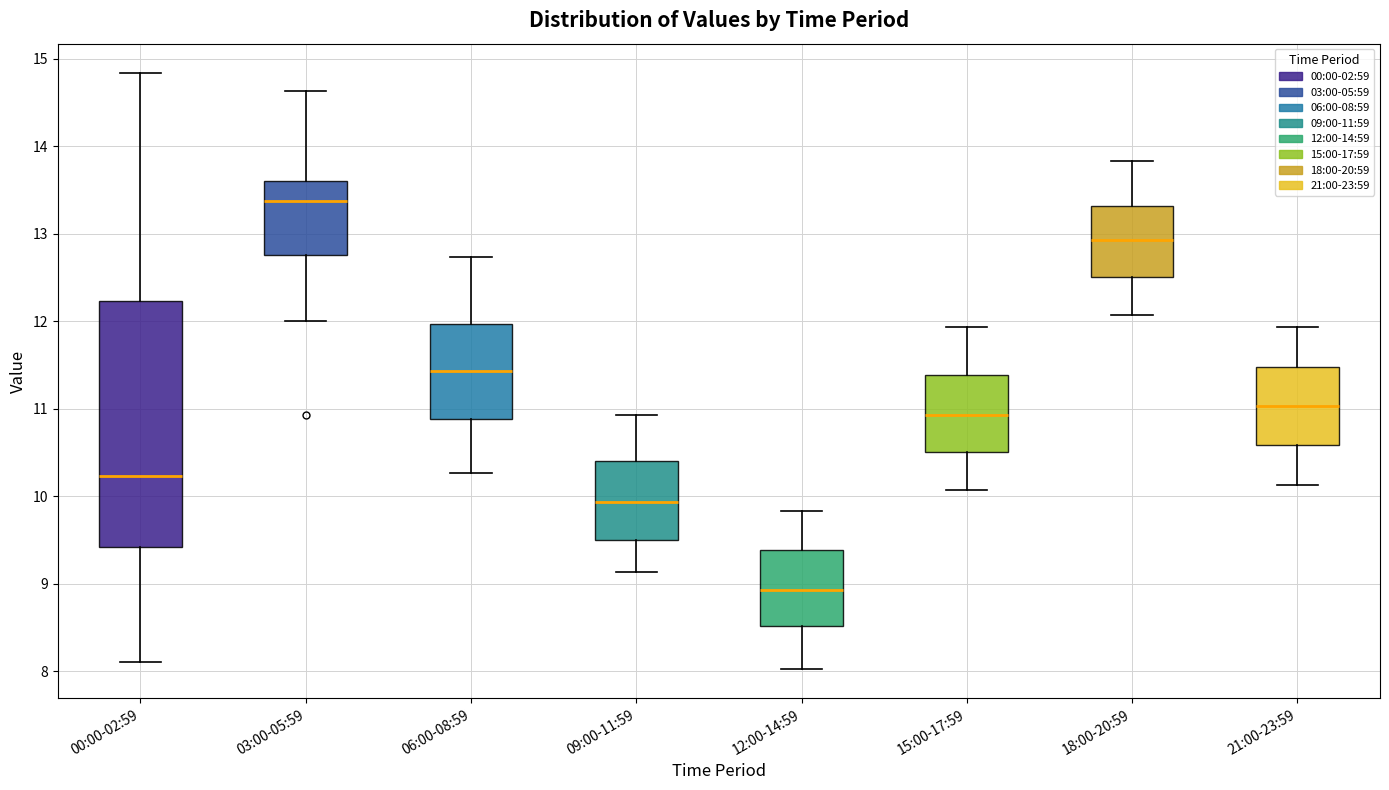

Reading left to right, transcribe this box plot: for each box, give where its median line is, the range the box spans, and where its two whiskers end, as read against the y-axis. The values are not printed on the chart, so give them approximately, as read against the axis.

00:00-02:59: median 10.2, box 9.4 to 12.2, whiskers 8.1 to 14.8
03:00-05:59: median 13.4, box 12.8 to 13.6, whiskers 12.0 to 14.6
06:00-08:59: median 11.4, box 10.9 to 12.0, whiskers 10.3 to 12.7
09:00-11:59: median 9.9, box 9.5 to 10.4, whiskers 9.1 to 10.9
12:00-14:59: median 8.9, box 8.5 to 9.4, whiskers 8.0 to 9.8
15:00-17:59: median 10.9, box 10.5 to 11.4, whiskers 10.1 to 11.9
18:00-20:59: median 12.9, box 12.5 to 13.3, whiskers 12.1 to 13.8
21:00-23:59: median 11.0, box 10.6 to 11.5, whiskers 10.1 to 11.9